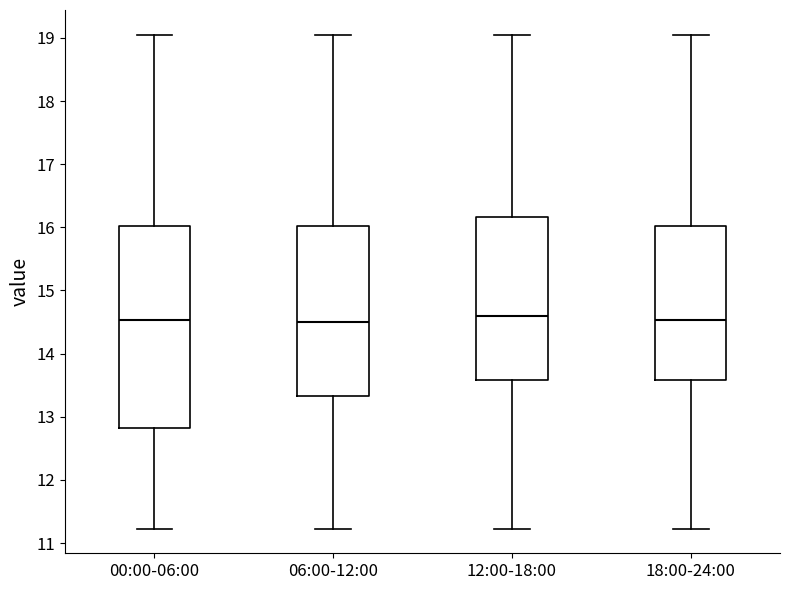

Reading left to right, transcribe this box plot: for each box, give where its median line is, the range the box spans, and where its two whiskers end, as read against the y-axis. The values are not printed on the chart, so give them approximately, as read against the axis.

00:00-06:00: median 14.5, box 12.8 to 16.0, whiskers 11.2 to 19.1
06:00-12:00: median 14.5, box 13.3 to 16.0, whiskers 11.2 to 19.1
12:00-18:00: median 14.6, box 13.6 to 16.2, whiskers 11.2 to 19.1
18:00-24:00: median 14.5, box 13.6 to 16.0, whiskers 11.2 to 19.1